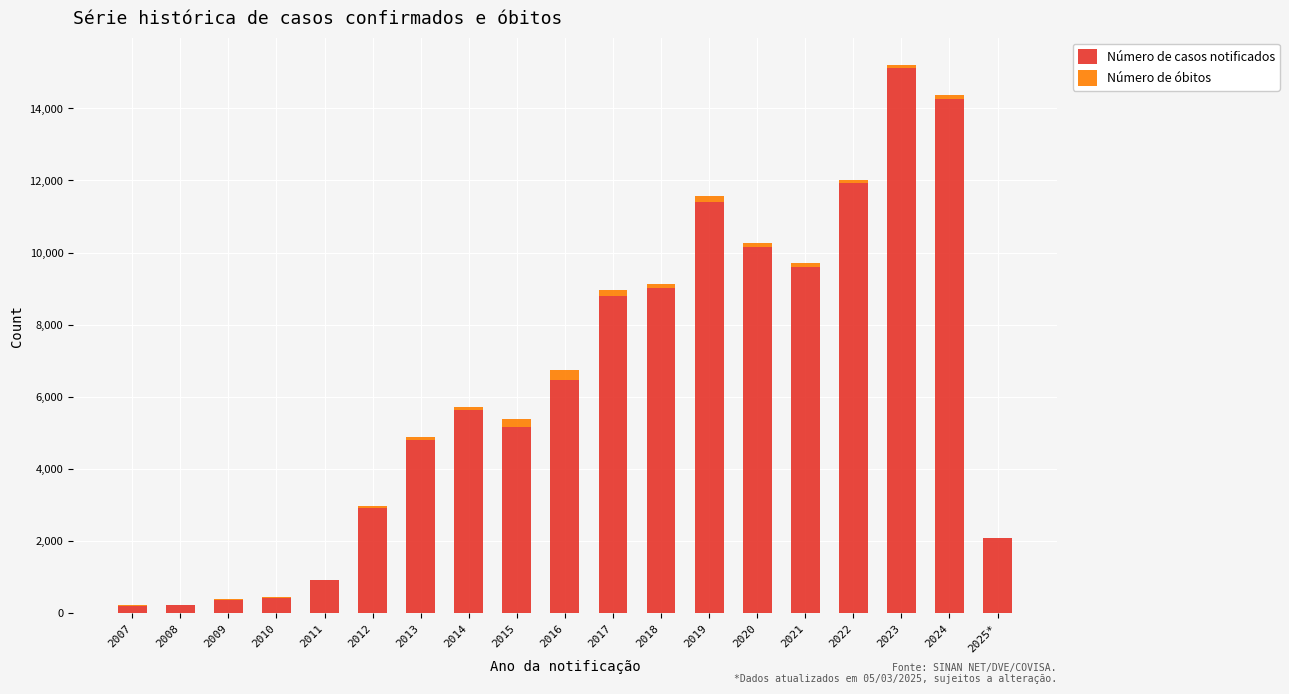

How many categories are shown in the chart?

19